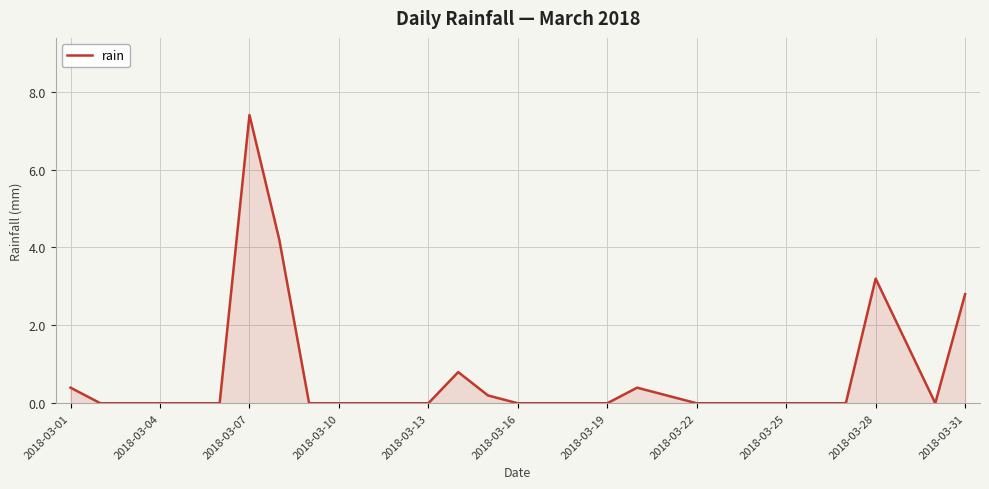

How many lines are shown in the chart?

1